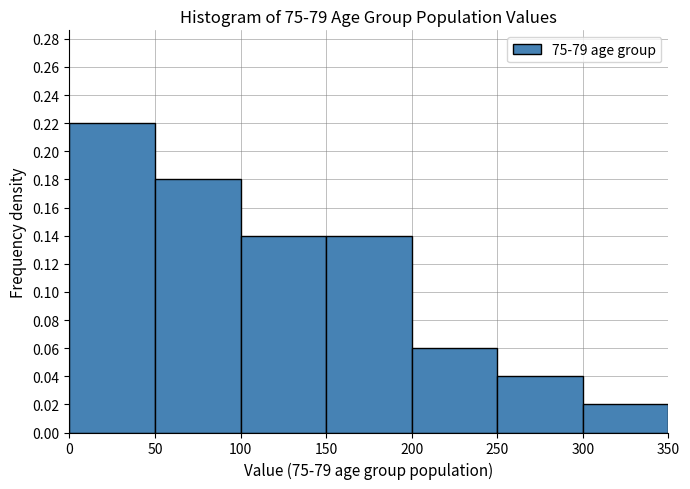

Which range on the x-axis has the tallest bar?

0 to 50